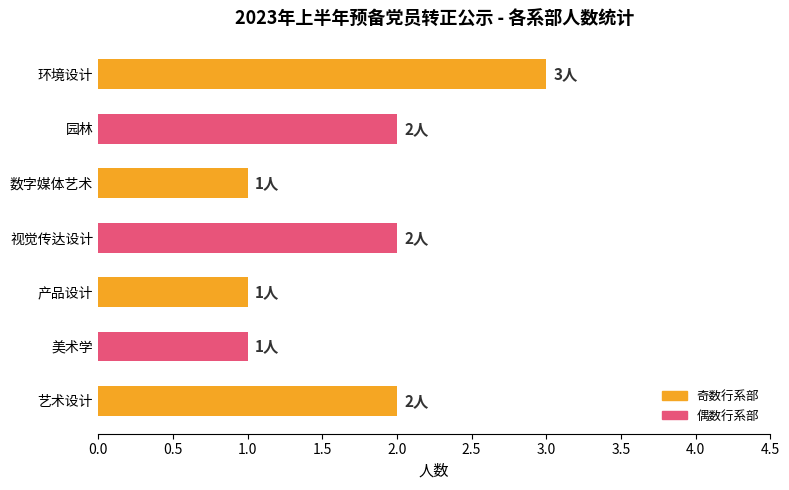

What is the ratio of the value at 产品设计 to the value at 环境设计?

0.3